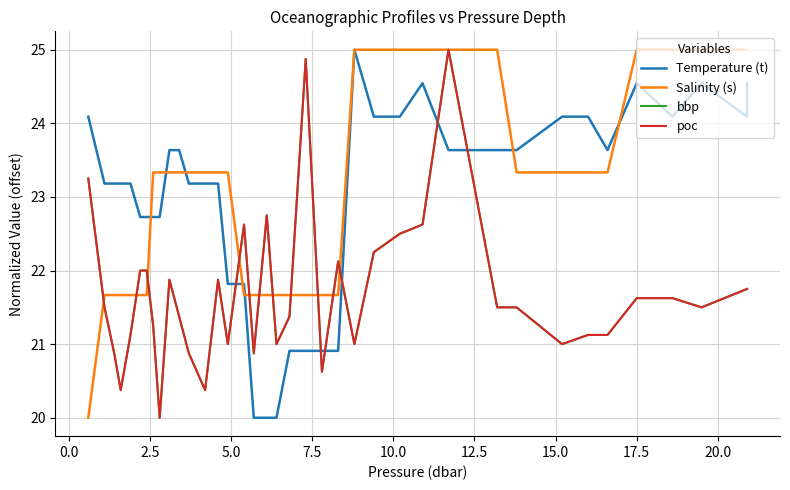

How many lines are shown in the chart?

4